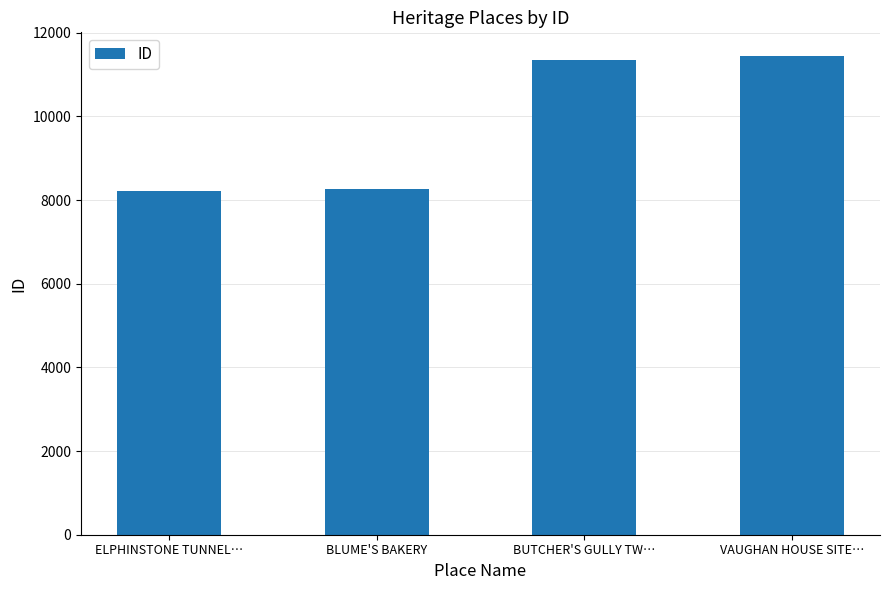

What is the change in value from ELPHINSTONE TUNNEL… to BUTCHER'S GULLY TW…?

+3119